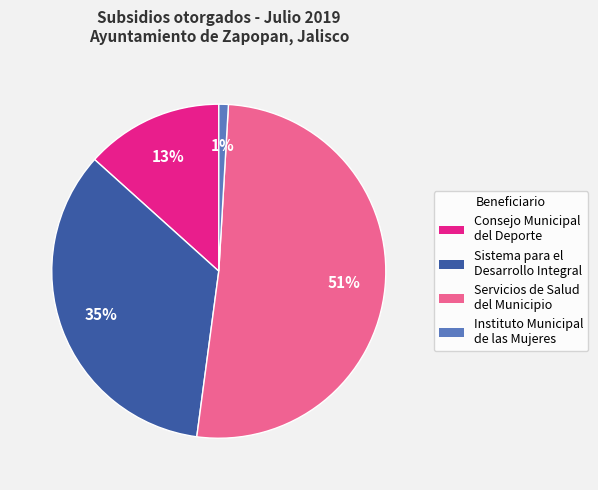

Is the sum of Consejo Municipal del Deporte and Servicios de Salud del Municipio greater than half?

Yes